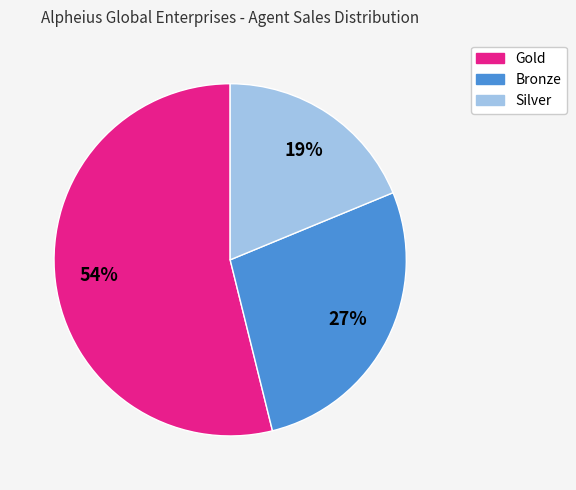

To the nearest percent, what is the average slice percentage?

33%